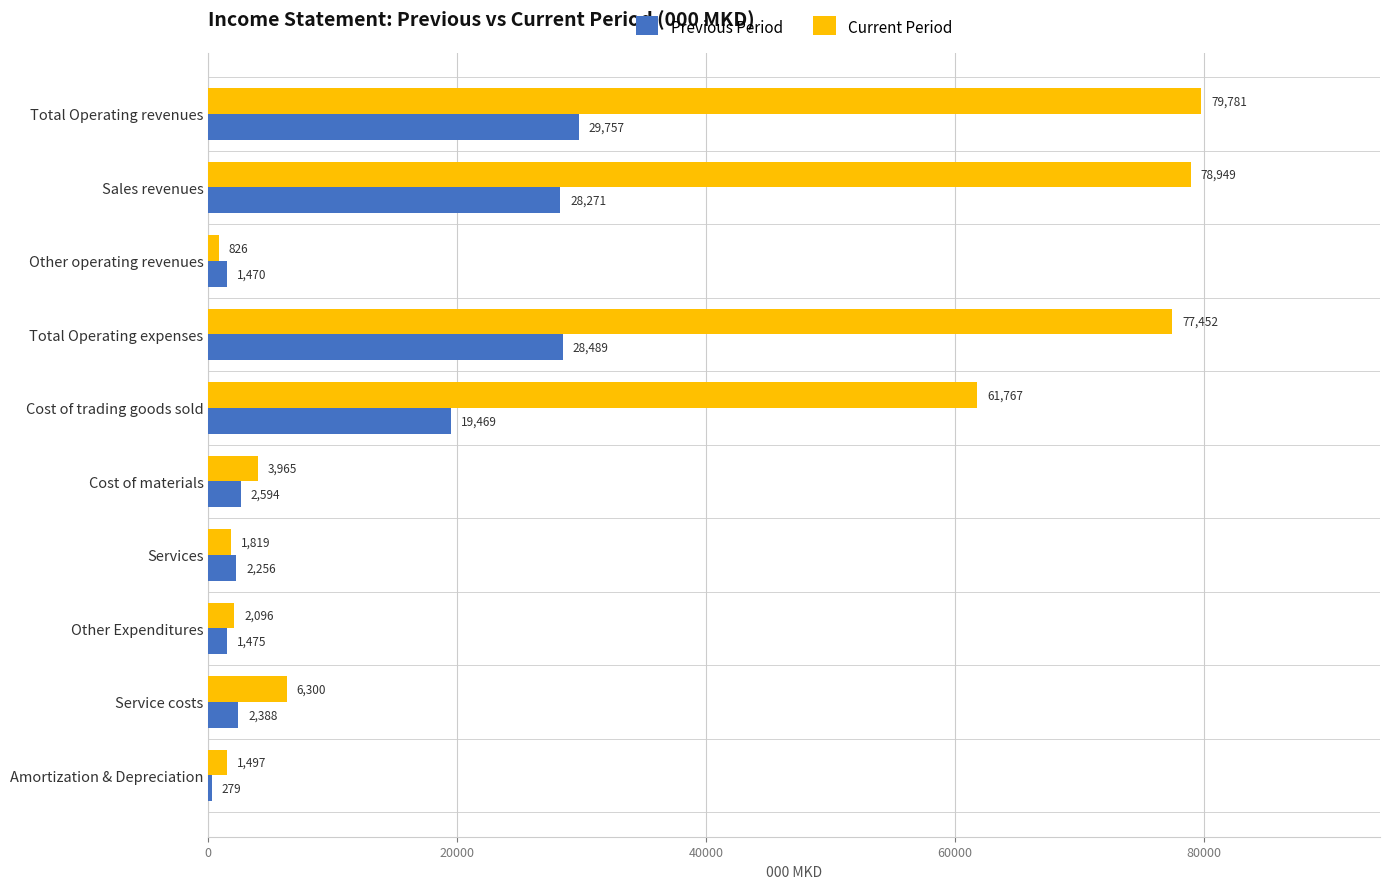

At which category does the chart reach its peak across all series?

Total Operating revenues